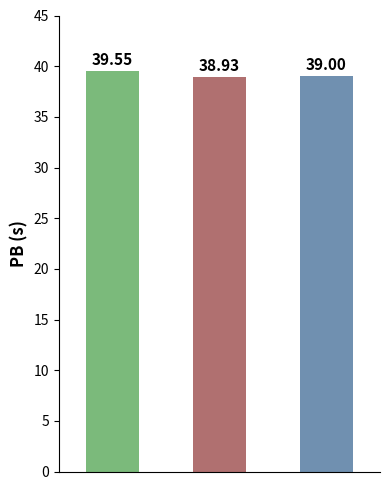

What is the difference between the maximum and minimum values?

0.6